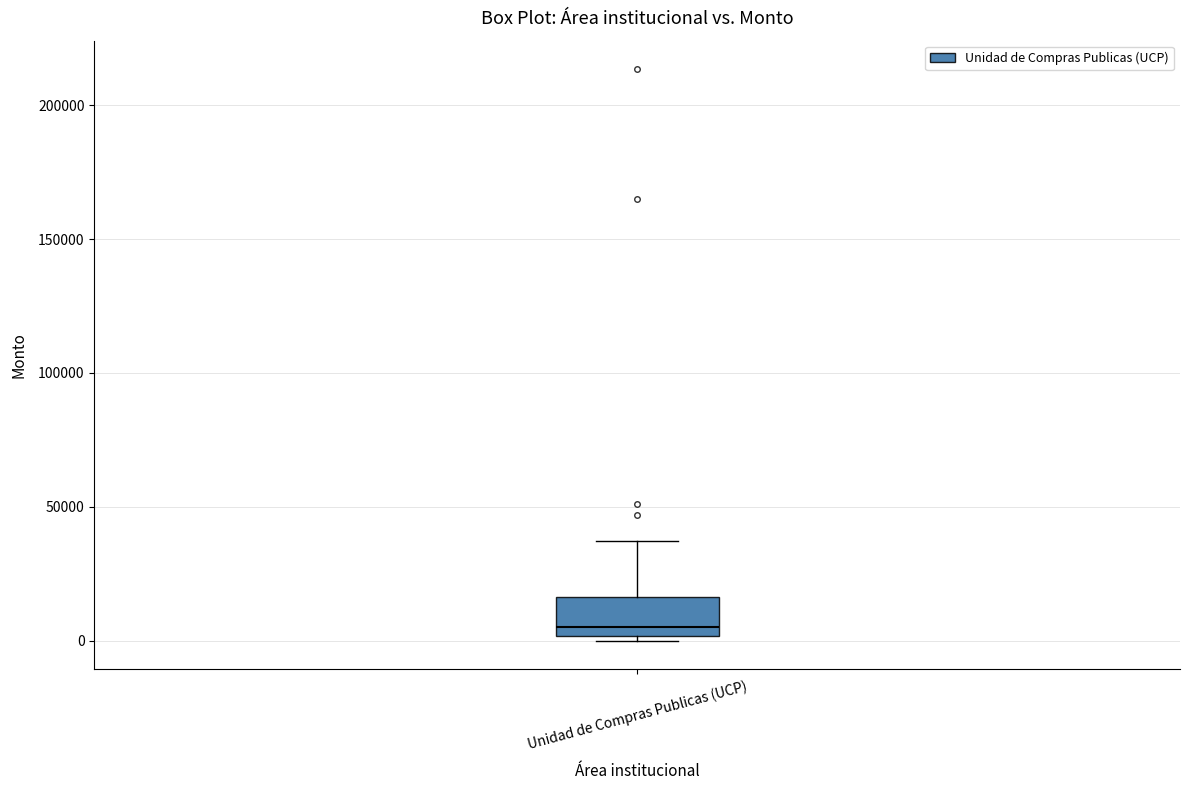

Transcribe this box plot: give where the median line is, the range the box spans, and where the two whiskers end, as read against the y-axis. The values are not printed on the chart, so give them approximately, as read against the axis.

median 5000, box 0 to 15000, whiskers 0 (just below the box's lower edge) to 35000